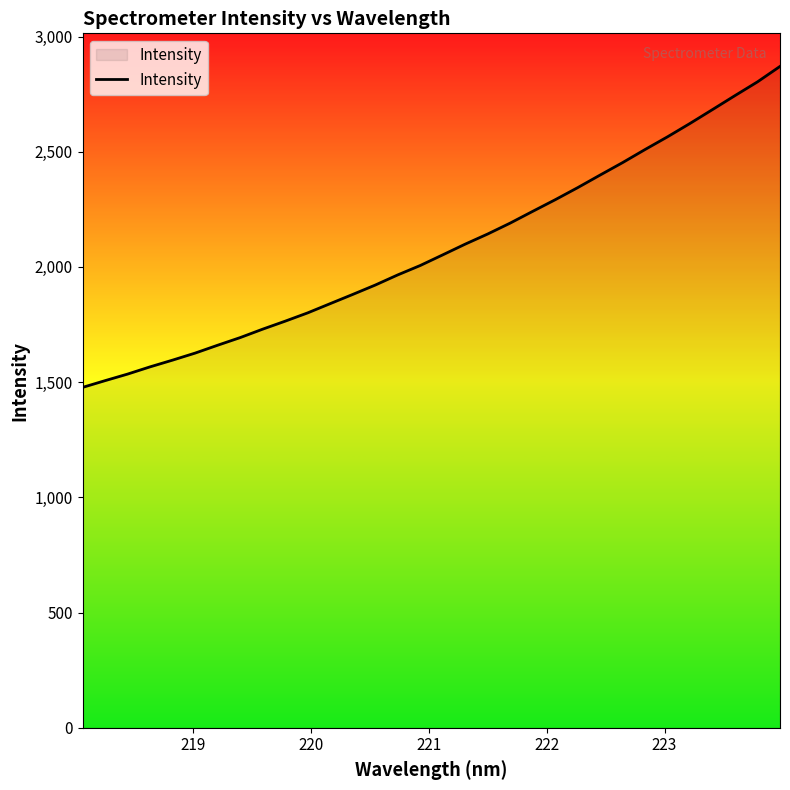

What is the maximum value shown in the chart?

2870.4